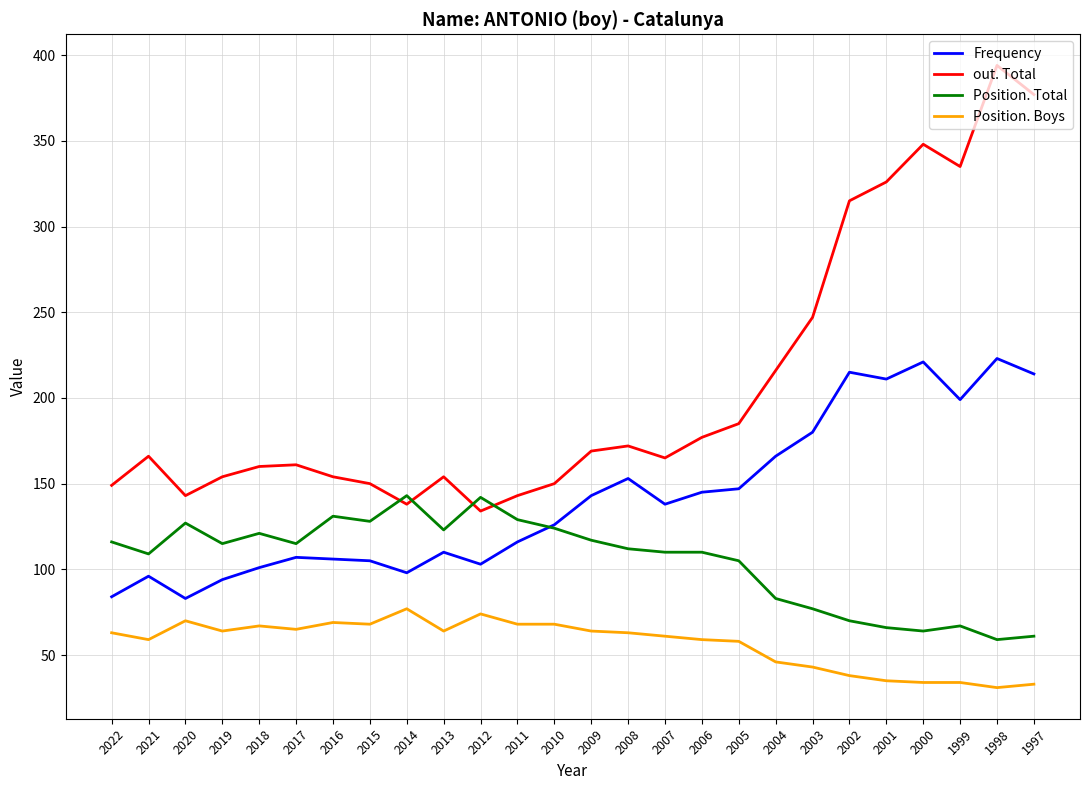

Is the value of Position. Boys at 1998 greater than the value of Frequency at 2022?

No